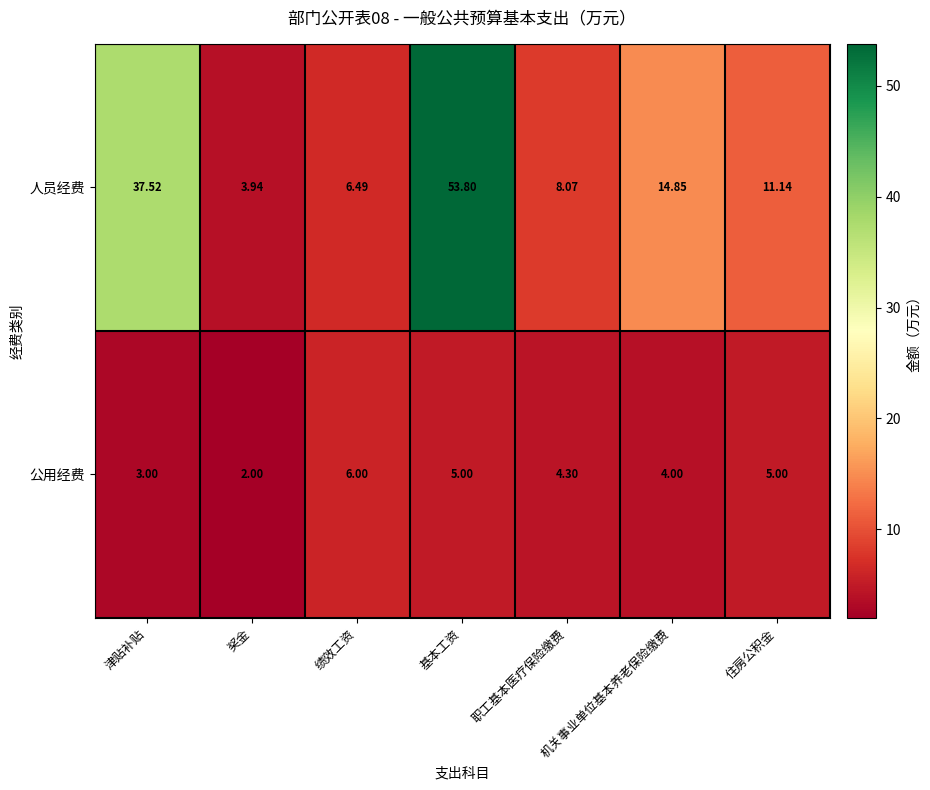

At which label is 公用经费 closest to 4?

机关事业单位基本养老保险缴费